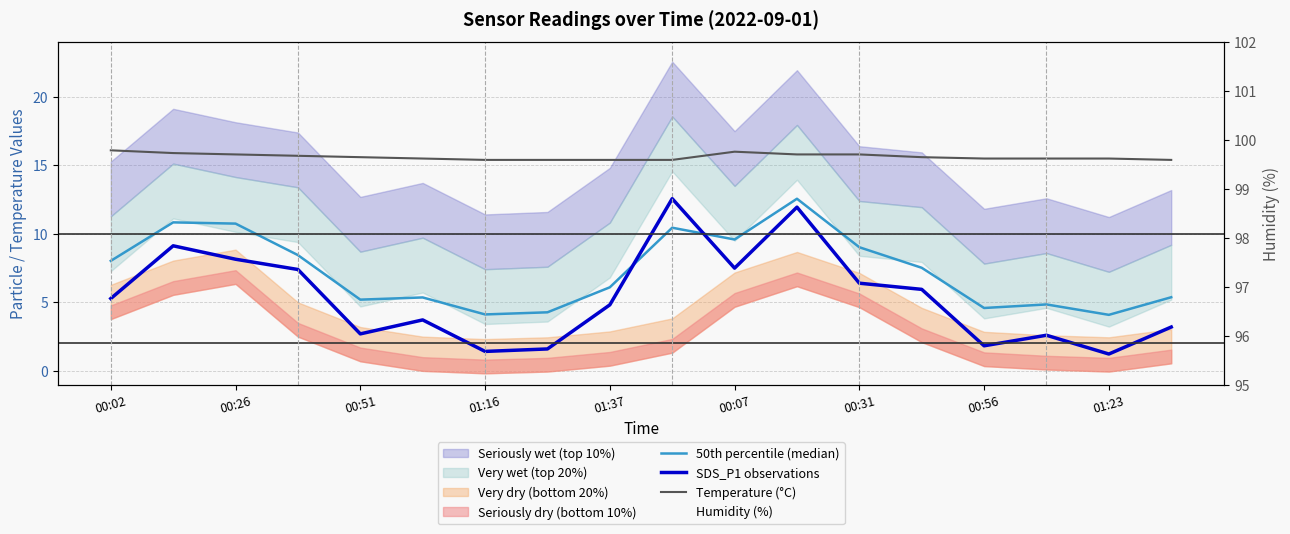

The SDS_P1 observations series shows 5.3 at 00:02. True or false?

True